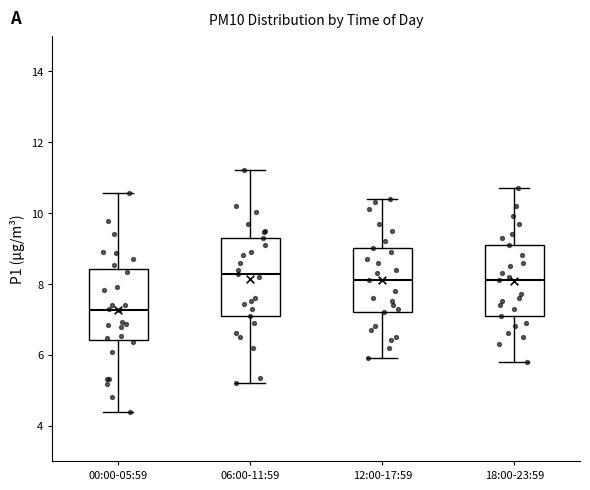

Reading left to right, transcribe this box plot: for each box, give where its median line is, the range the box spans, and where its two whiskers end, as read against the y-axis. The values are not printed on the chart, so give them approximately, as read against the axis.

00:00-05:59: median 7.2, box 6.4 to 8.4, whiskers 4.4 to 10.6
06:00-11:59: median 8.2, box 7.2 to 9.4, whiskers 5.2 to 11.2
12:00-17:59: median 8.2, box 7.2 to 9.0, whiskers 6.0 to 10.4
18:00-23:59: median 8.2, box 7.2 to 9.2, whiskers 5.8 to 10.8